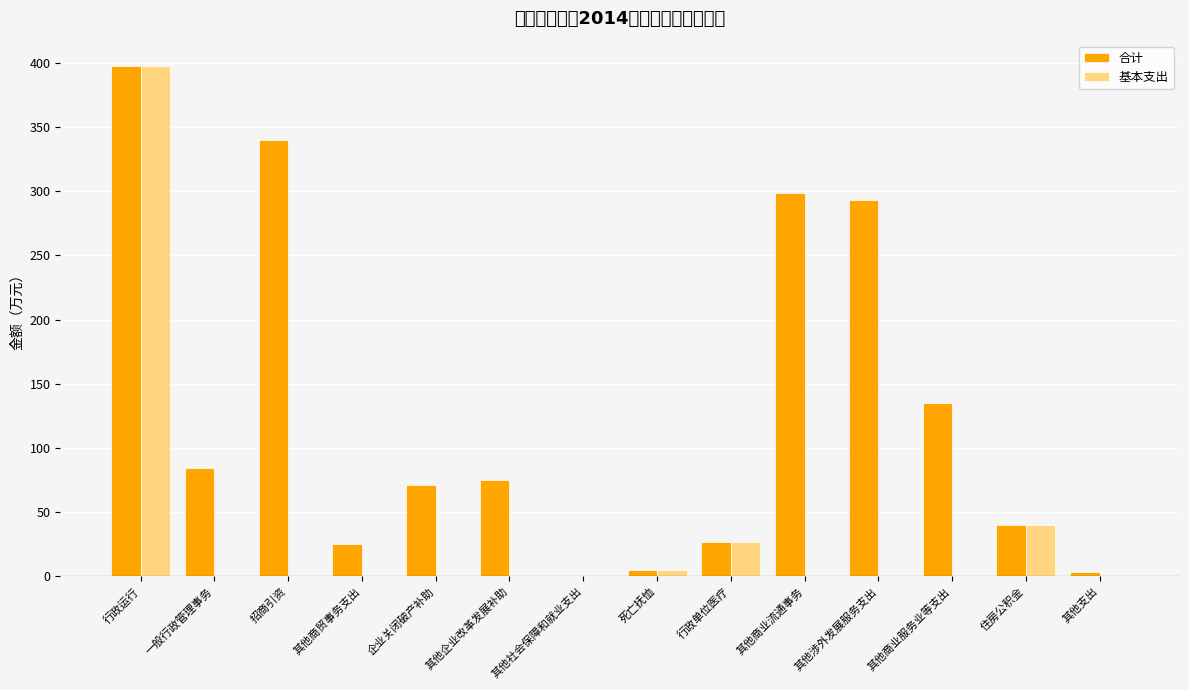

Which category has the lowest value across all series?

一般行政管理事务